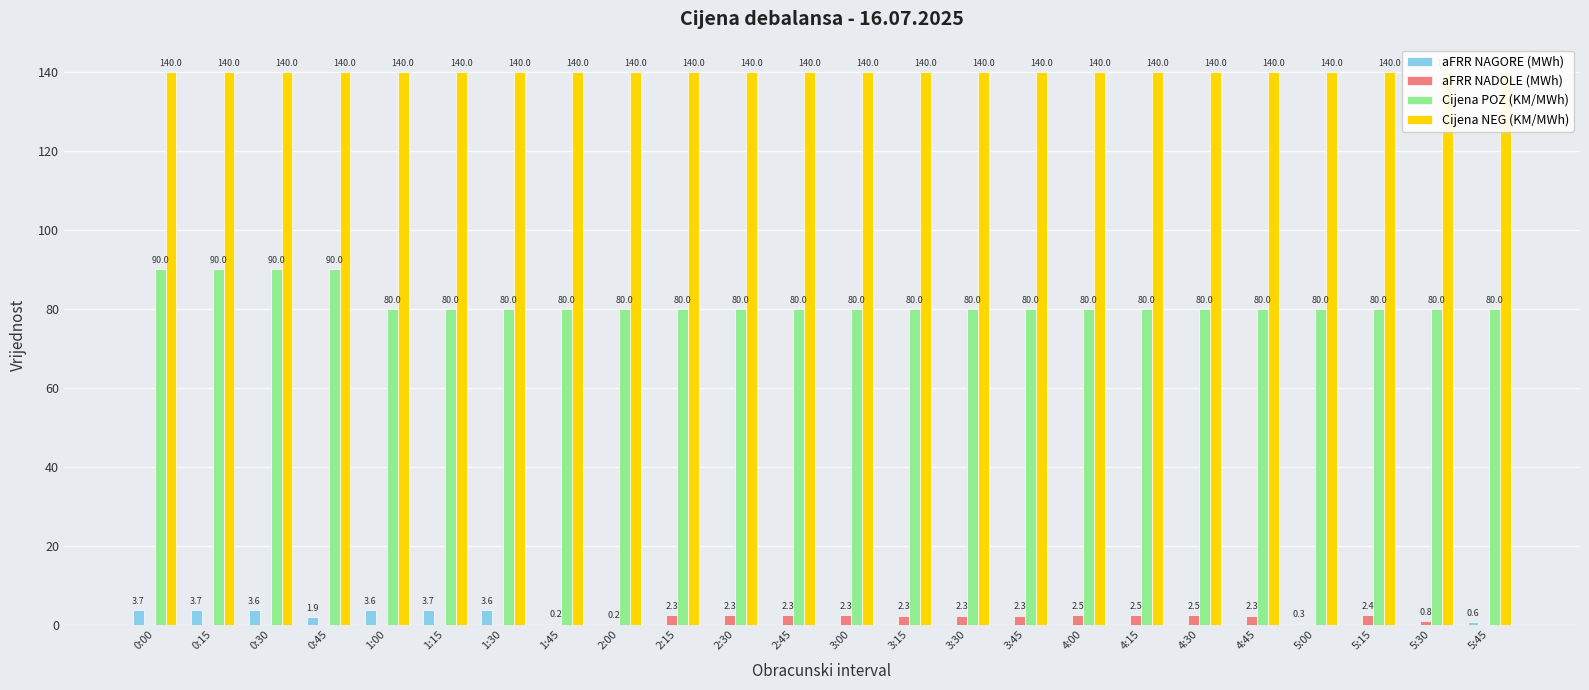

True or false: aFRR NAGORE (MWh) has a value of 5.2 at 0:15.

False